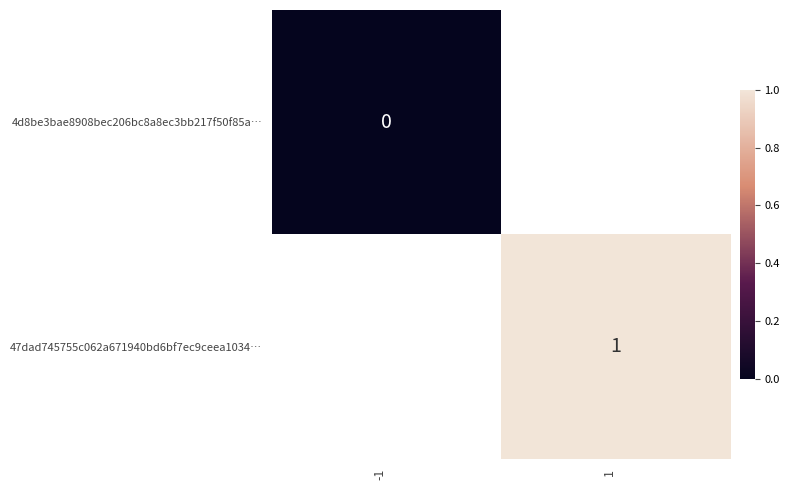

The value of 47dad745755c062a671940bd6bf7ec9ceea1034… at 1 is 1. True or false?

True